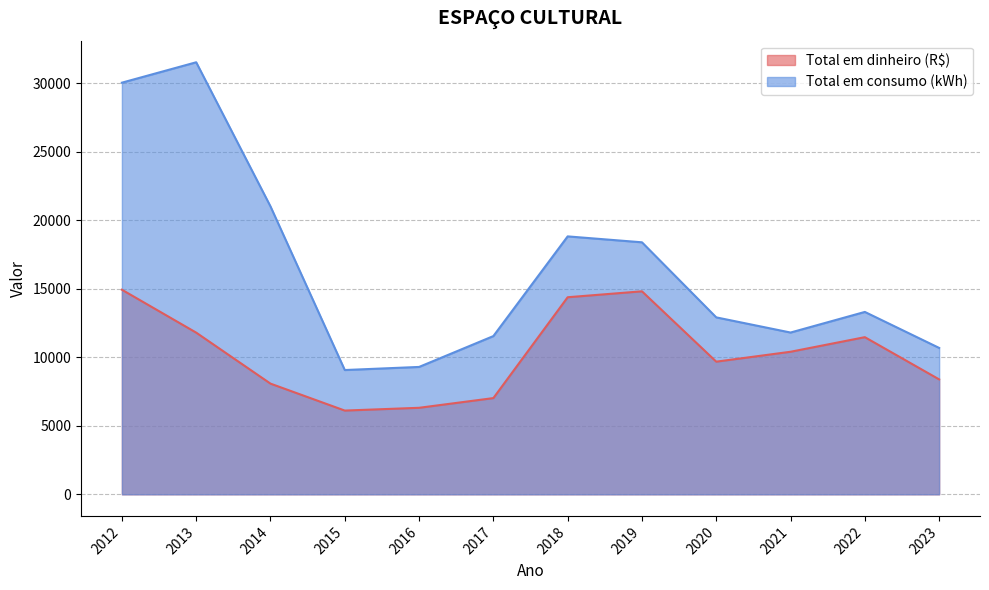

Which label corresponds to the largest value in the chart?

2013